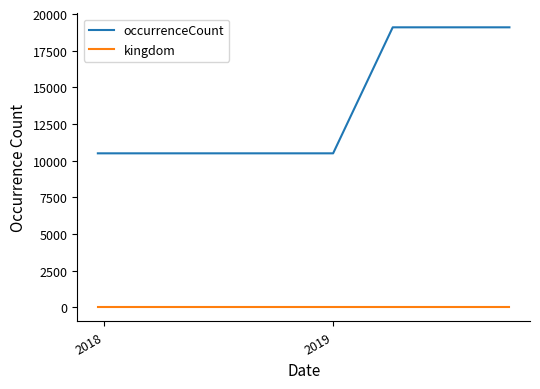

Which series has the largest total across all categories?

occurrenceCount